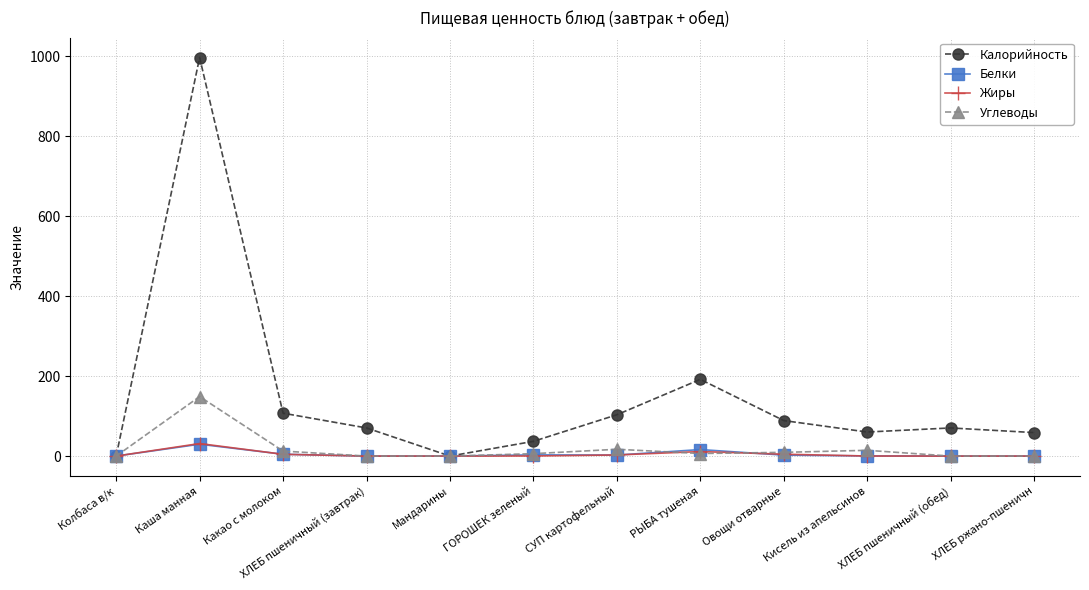

What is the value of the Жиры point at the 2nd from the left?

31.3